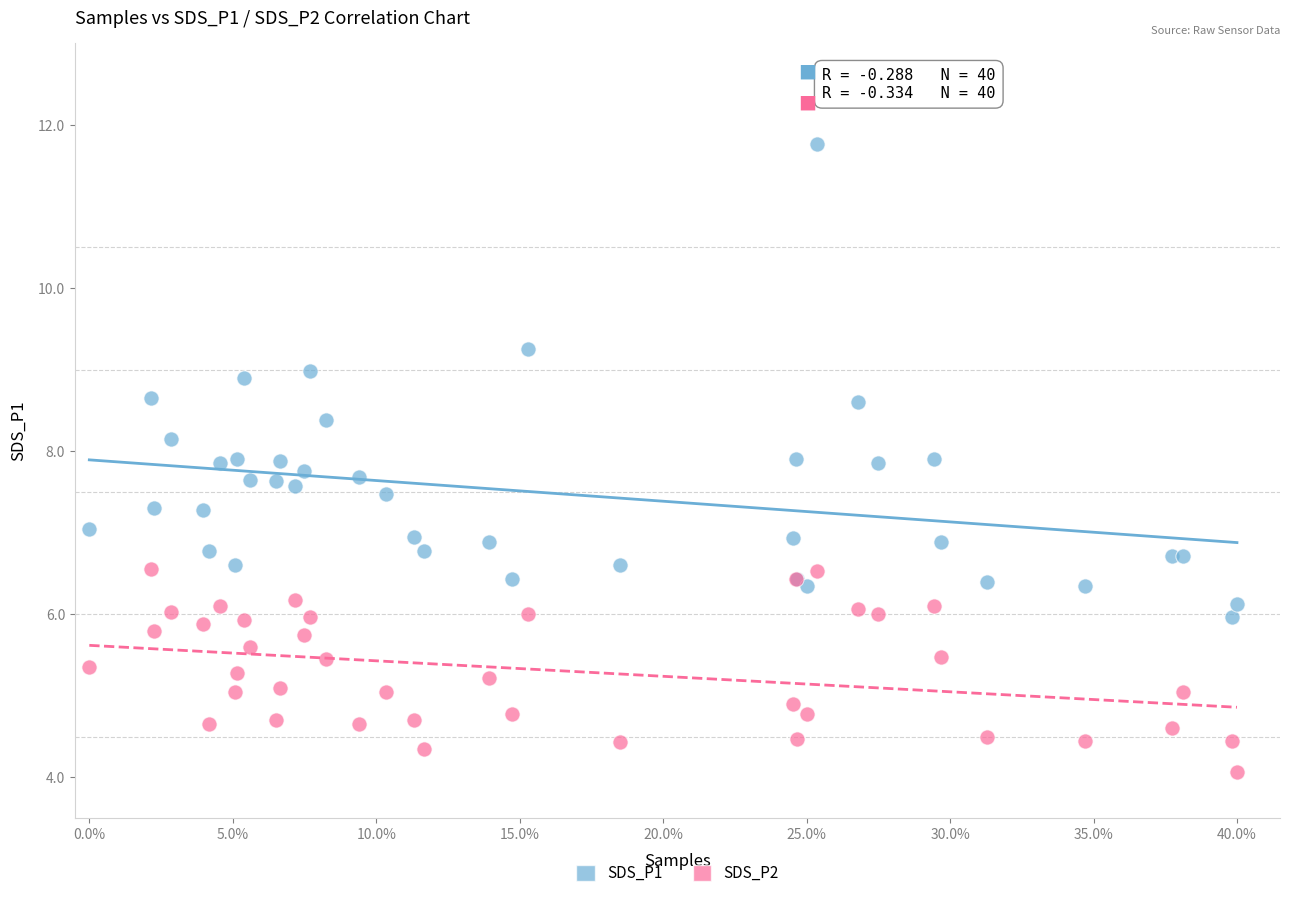

Which series has the largest Y range (max minus min)?

SDS_P1